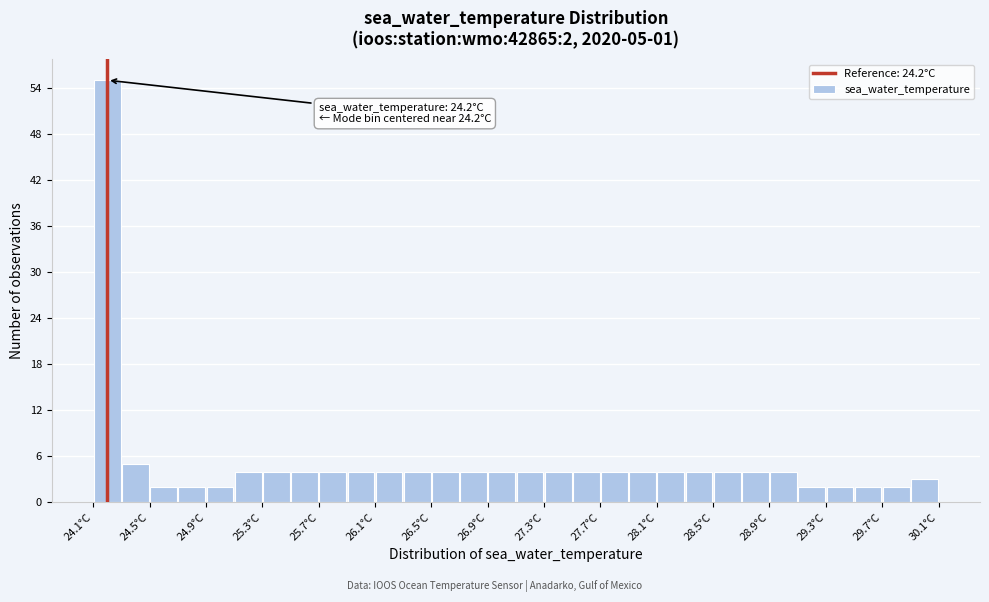

Over which range of the x-axis is the bar tallest?

24.1 to 24.3